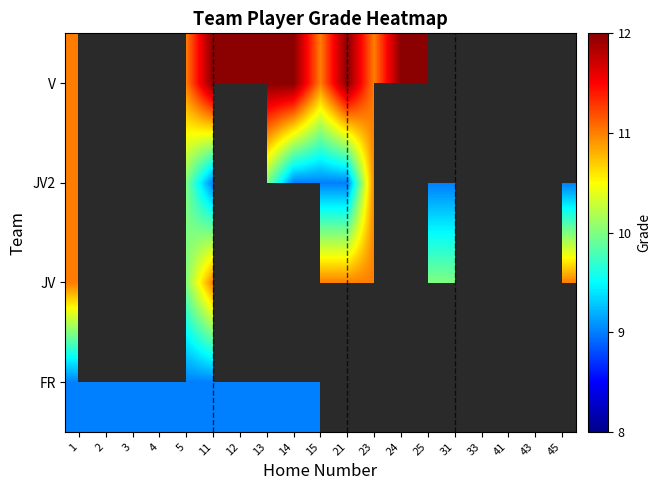

What is the minimum value shown in the chart?

9.0